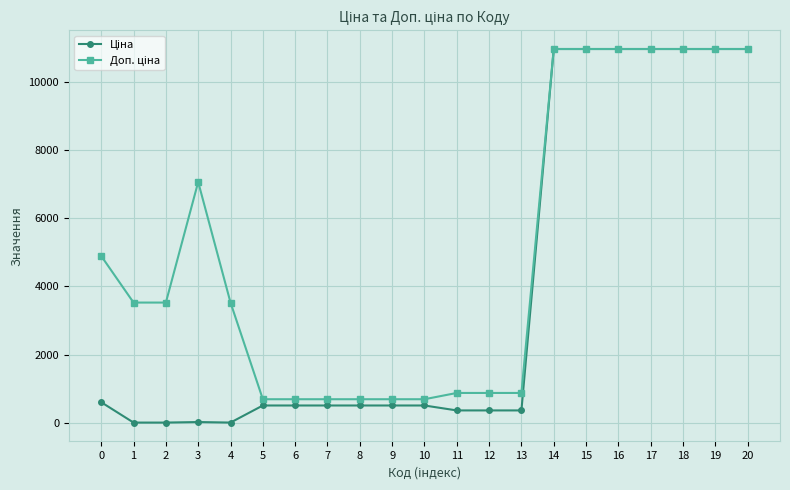

At how many categories does at least one series exceed 7589?

7